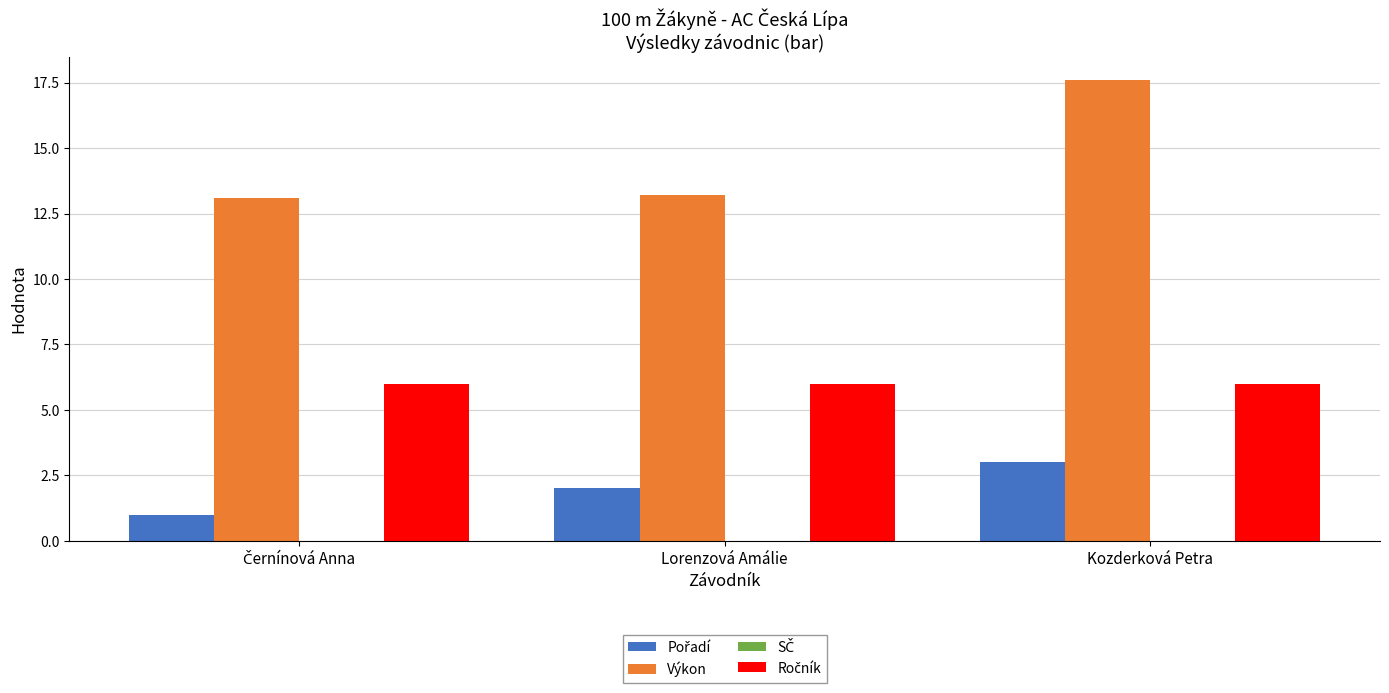

Which series has the largest range (max minus min)?

Výkon